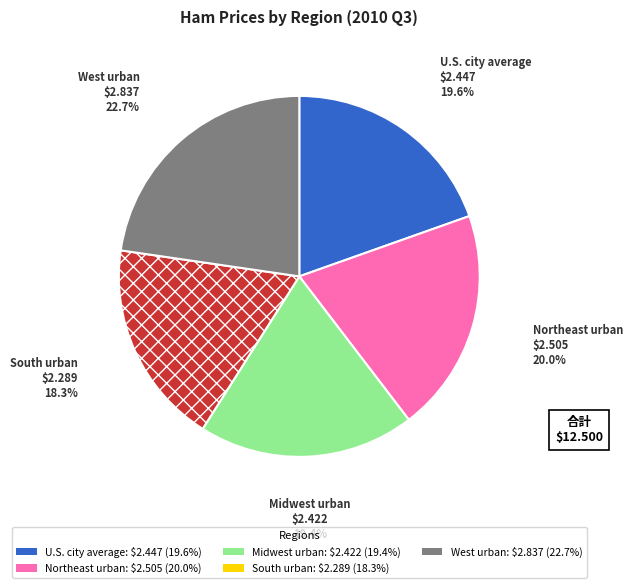

Is there a majority slice in this chart?

No